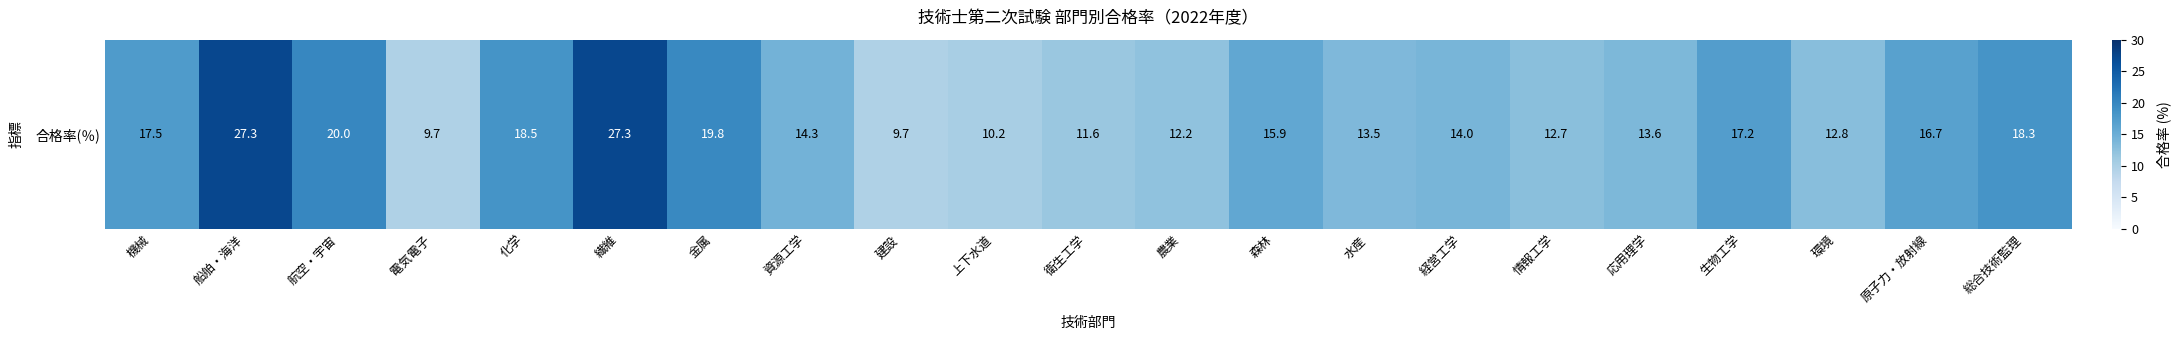

Approximately how many times larger is the value at 電気電子 compared to 衛生工学?

0.8